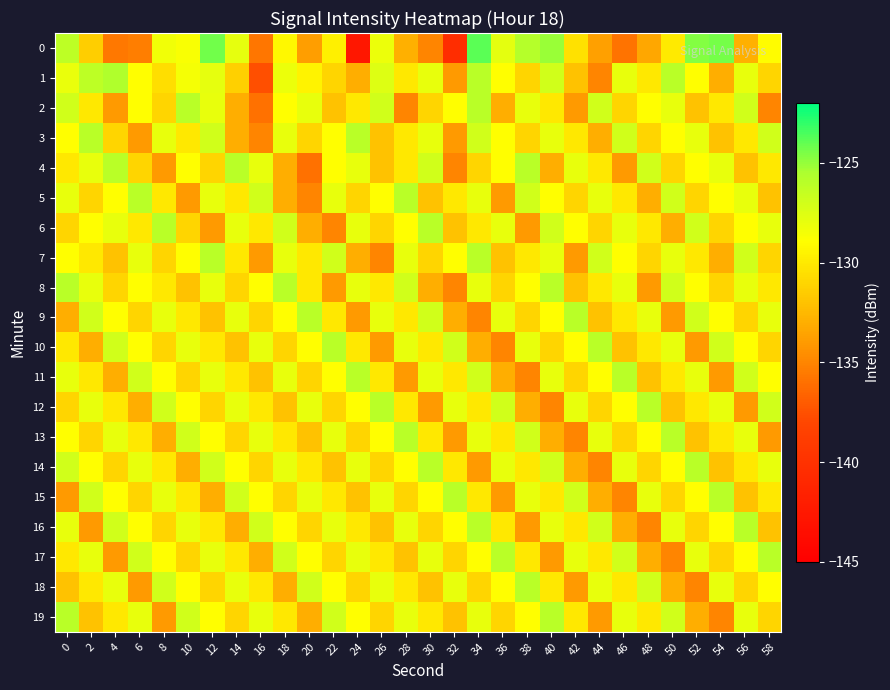

At which category does the chart reach its peak across all series?

34